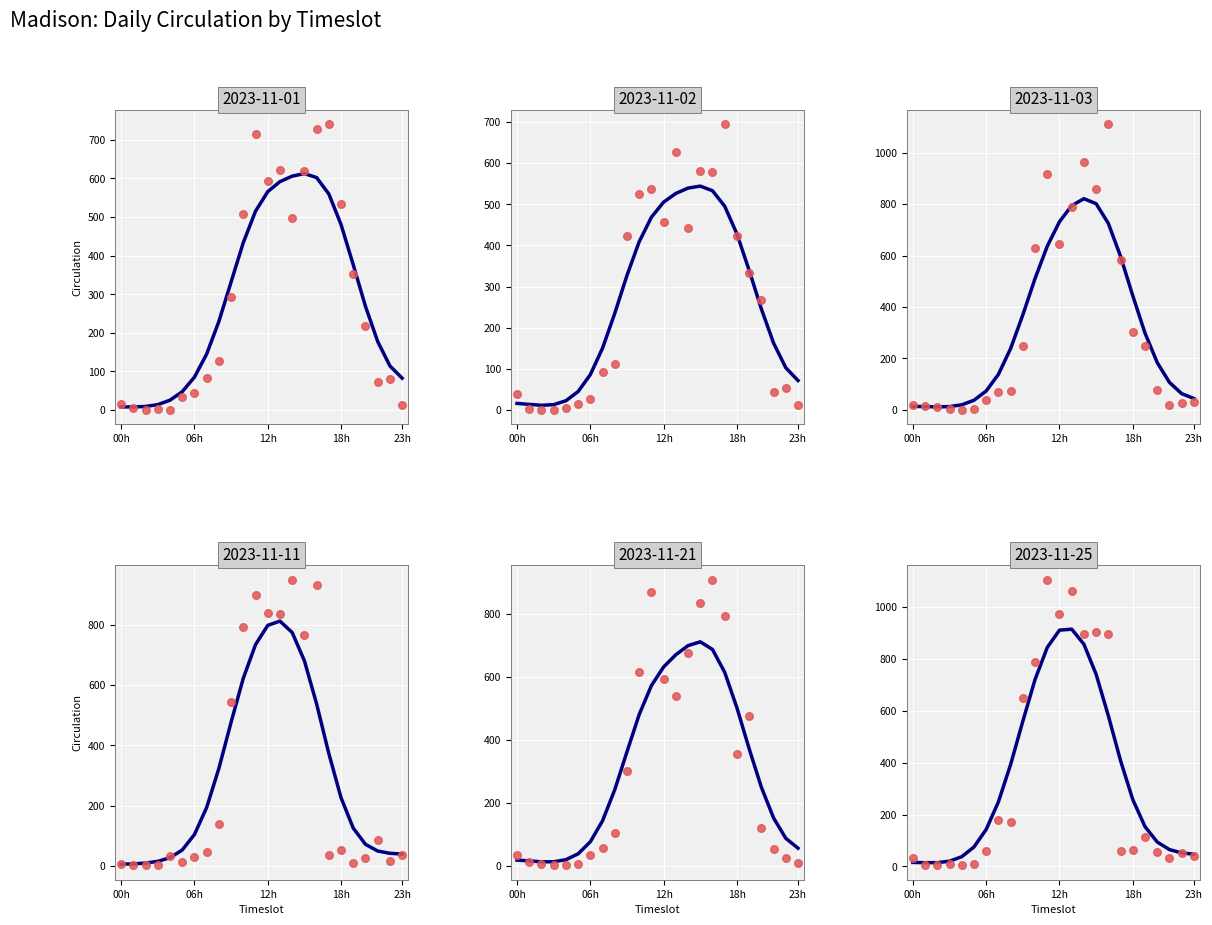

Which series reaches the minimum Y coordinate?

2023-11-01